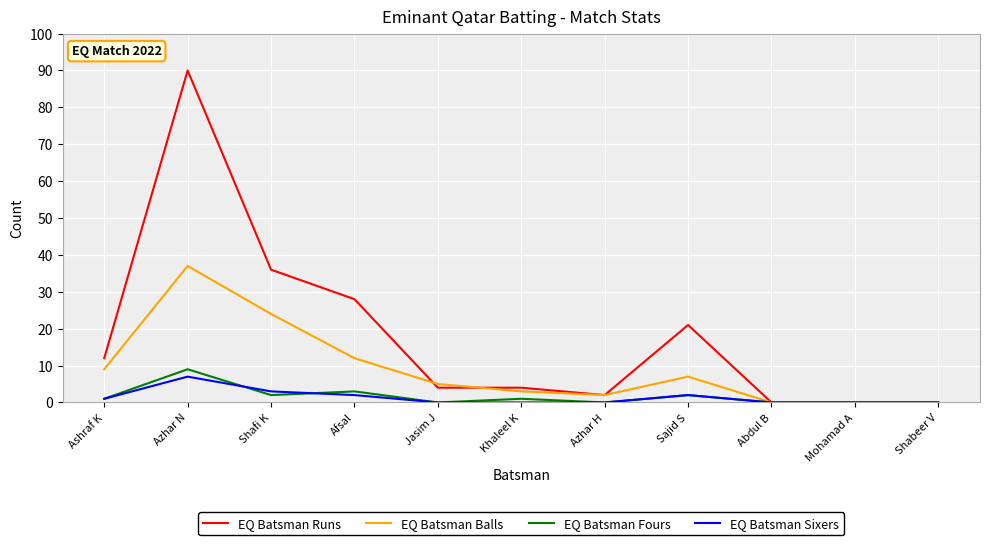

Which series has the largest range (max minus min)?

EQ Batsman Runs